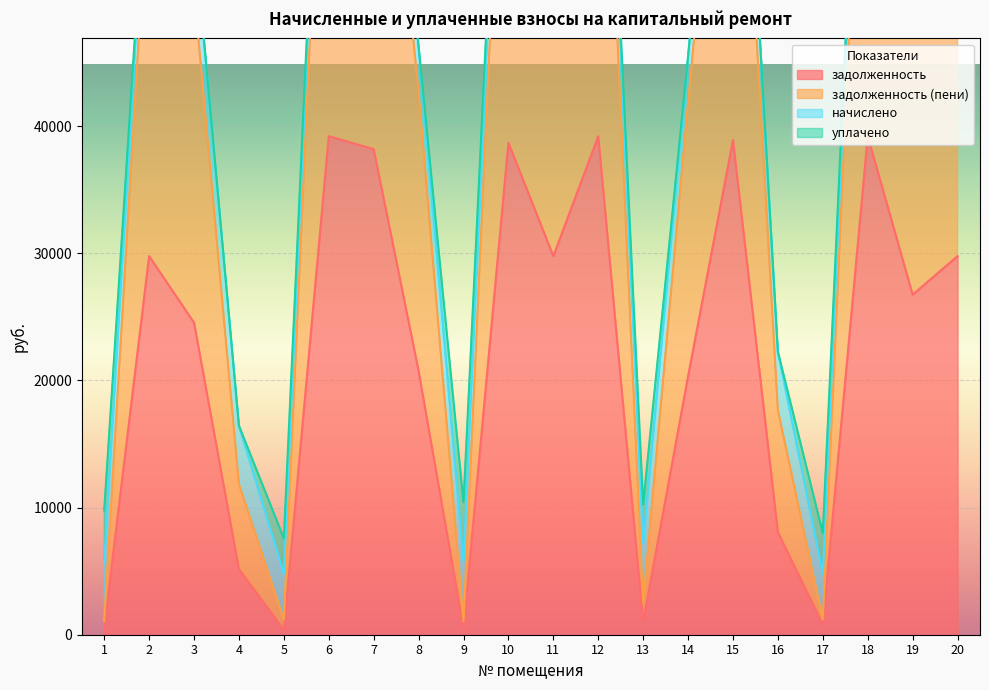

How many data points in задолженность are above 26752?

10